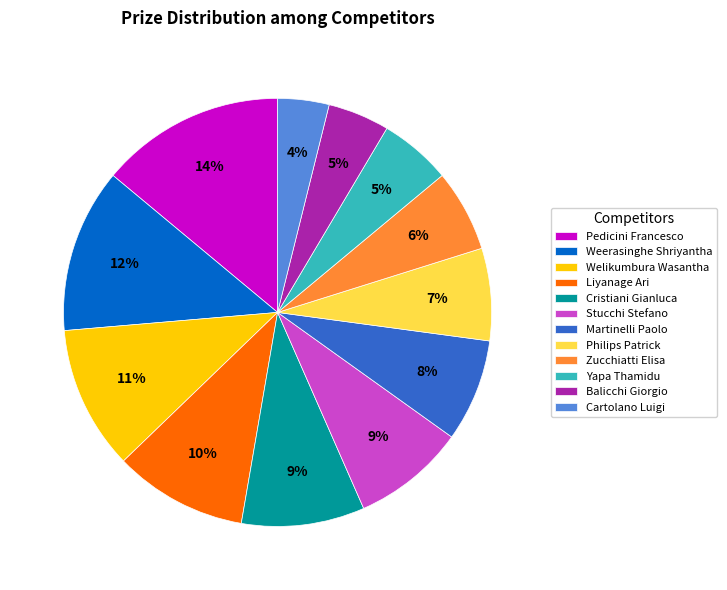

Do Liyanage Ari and Zucchiatti Elisa together represent more than half of the pie?

No